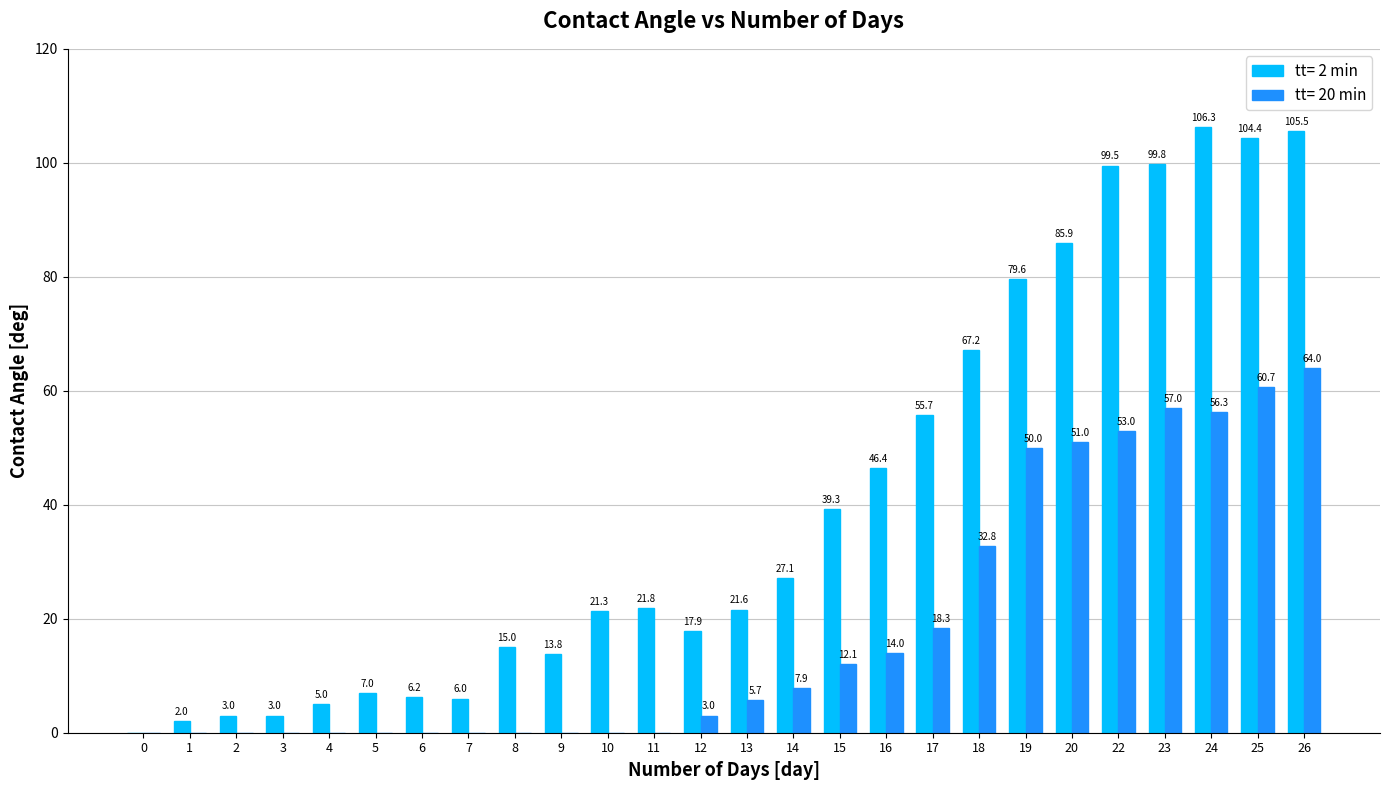

Is it true that tt= 20 min equals 0.0 at 5?

True